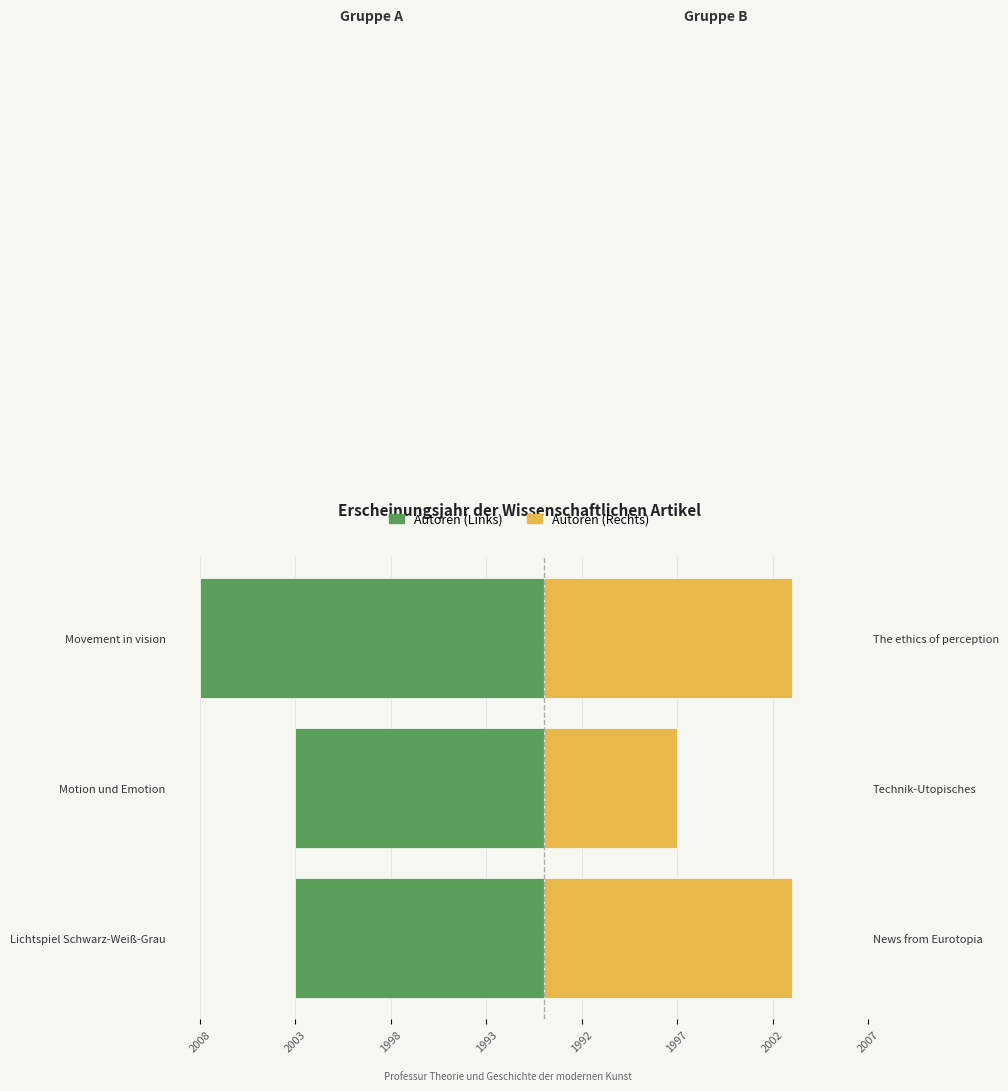

How many data points in Gruppe A (Links) are less than -13?

1